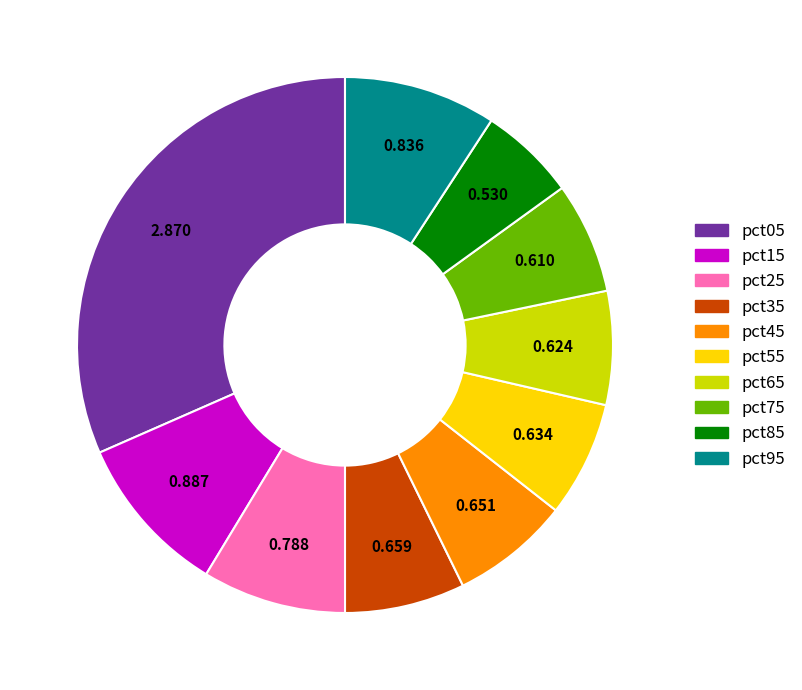

Does pct75 account for over 50% of the chart?

No